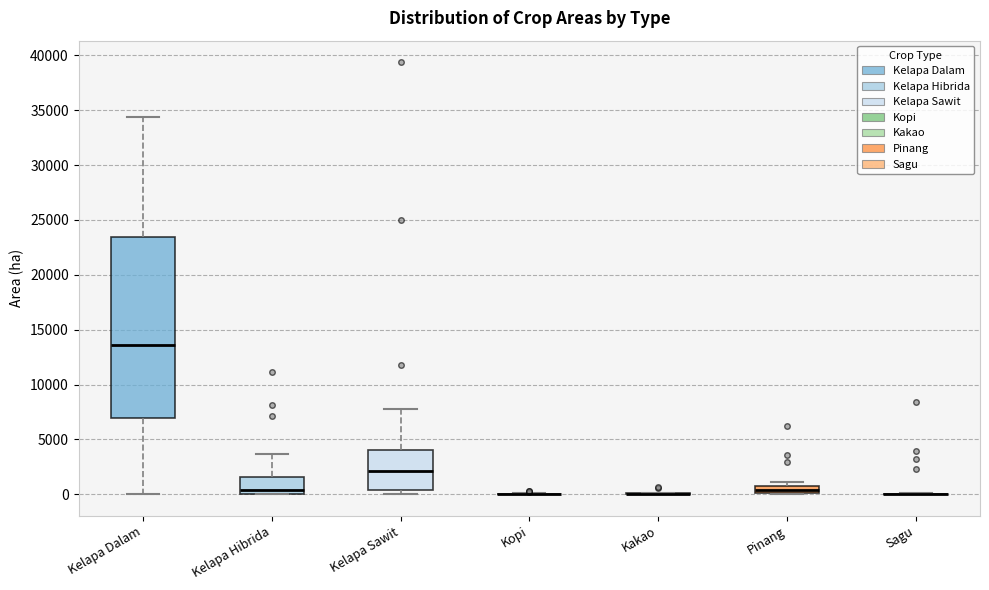

Which box is the tallest, from its lower edge to its upper edge?

Kelapa Dalam